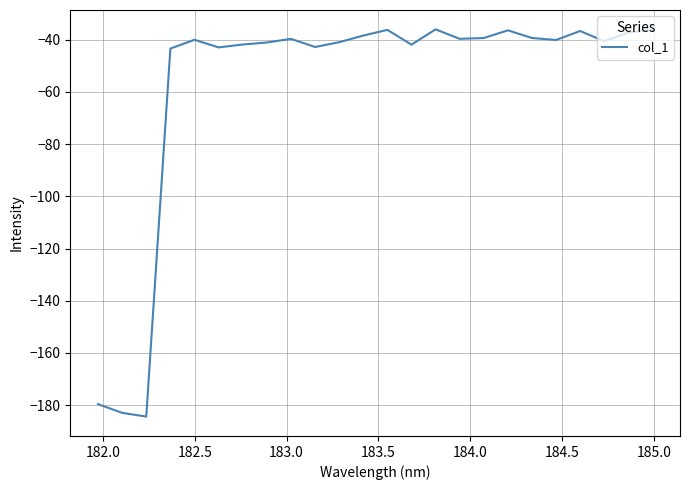

True or false: there are more than 2 points higher than both neighbors.

True